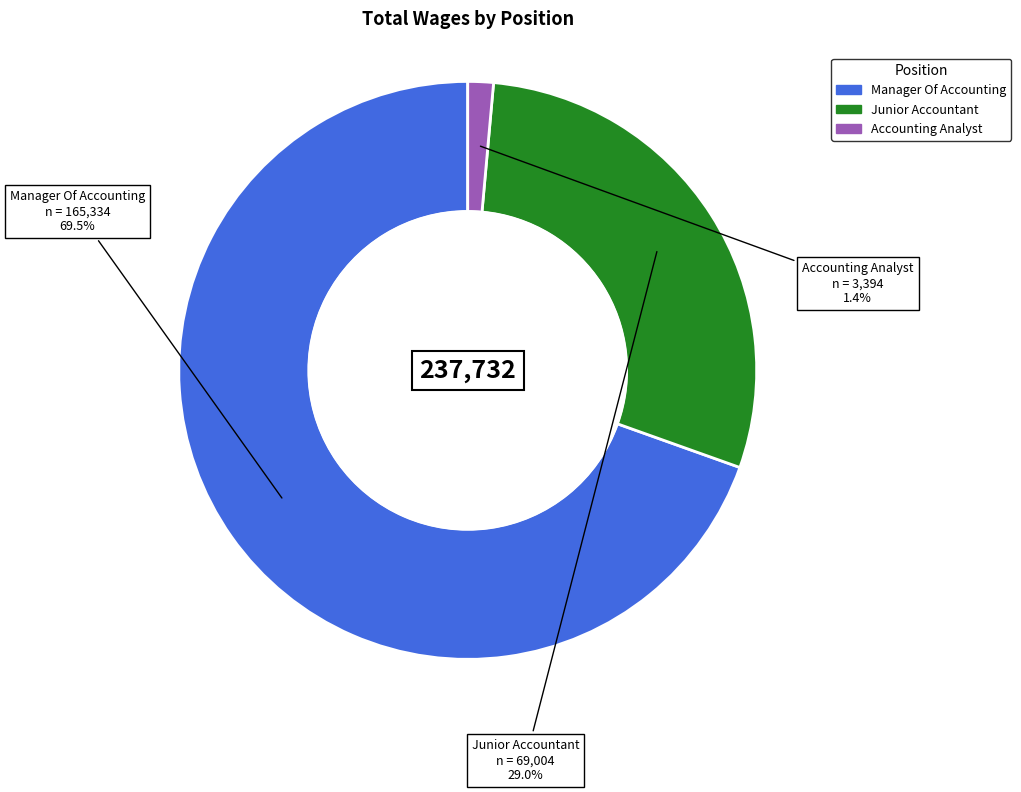

To the nearest percent, what is the combined percentage of Junior Accountant and Manager Of Accounting?

99%